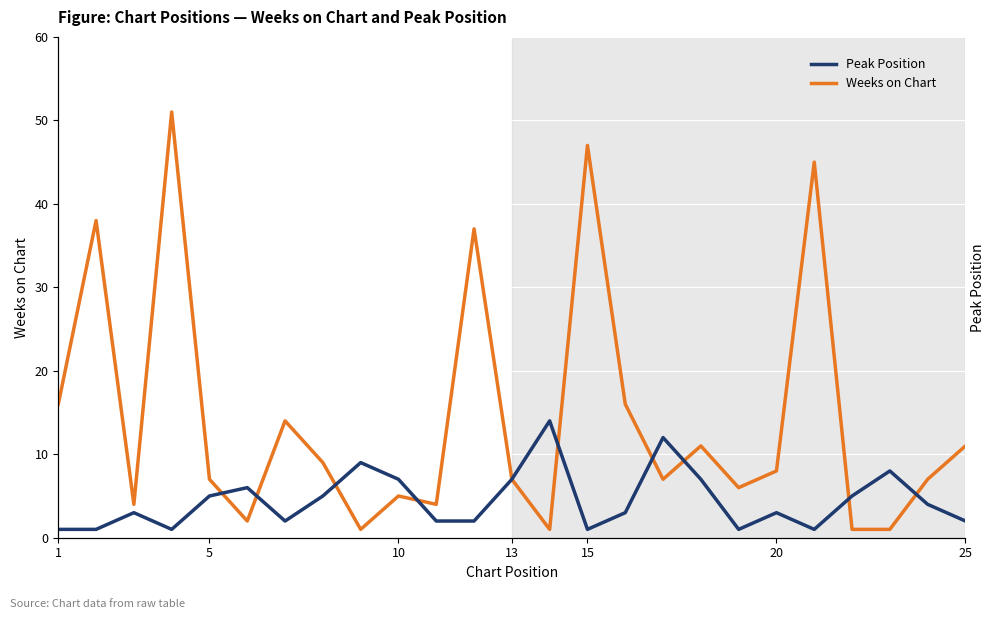

Which series has the widest spread of values?

Weeks on Chart